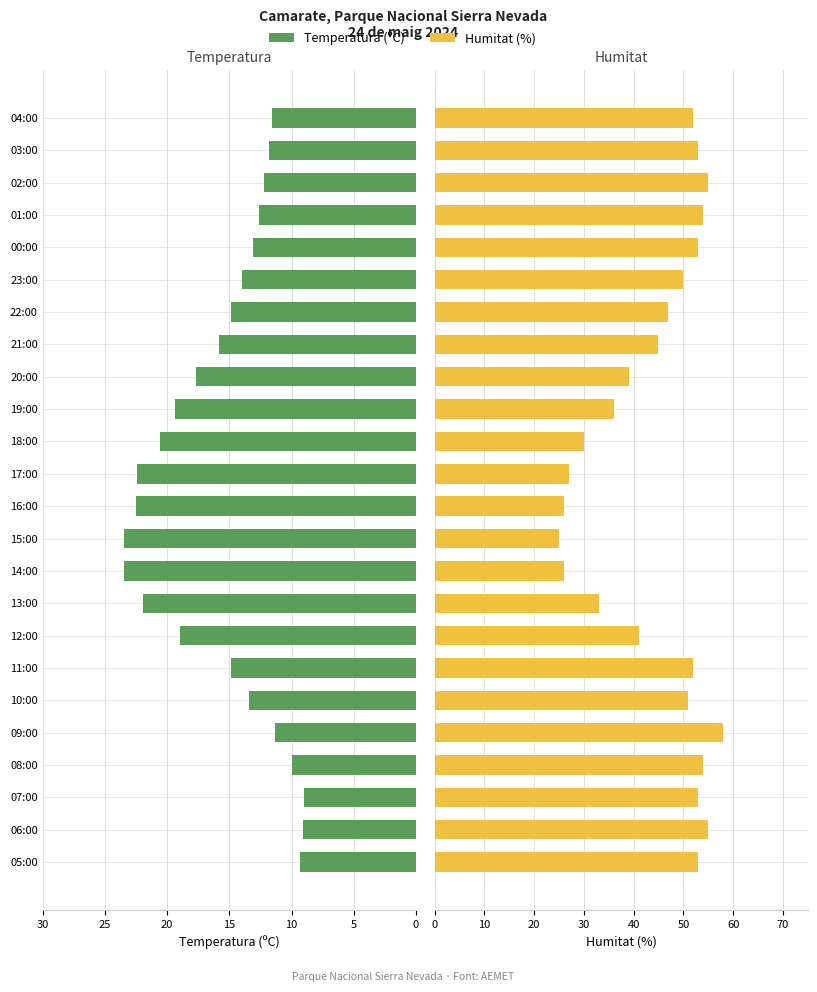

Between 01:00 and 23:00, which is larger?

23:00